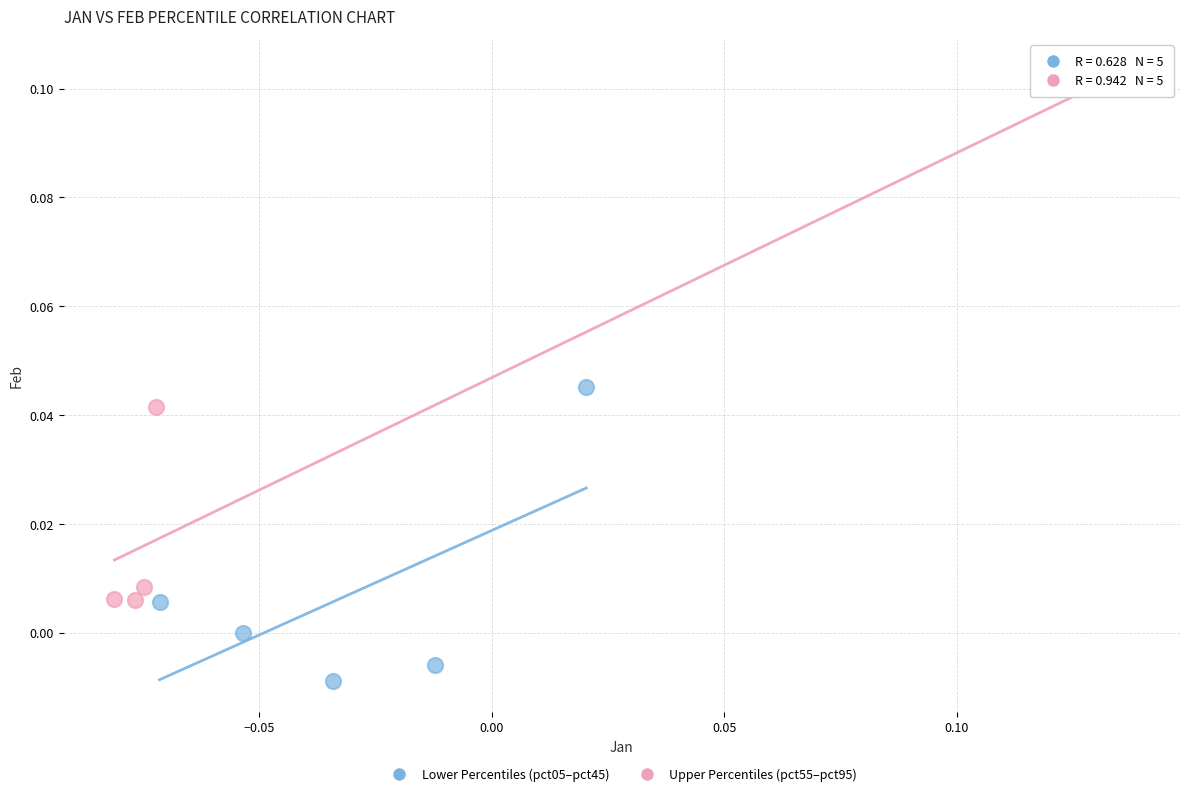

Which series reaches the minimum Y coordinate?

Lower Percentiles (pct05–pct45)